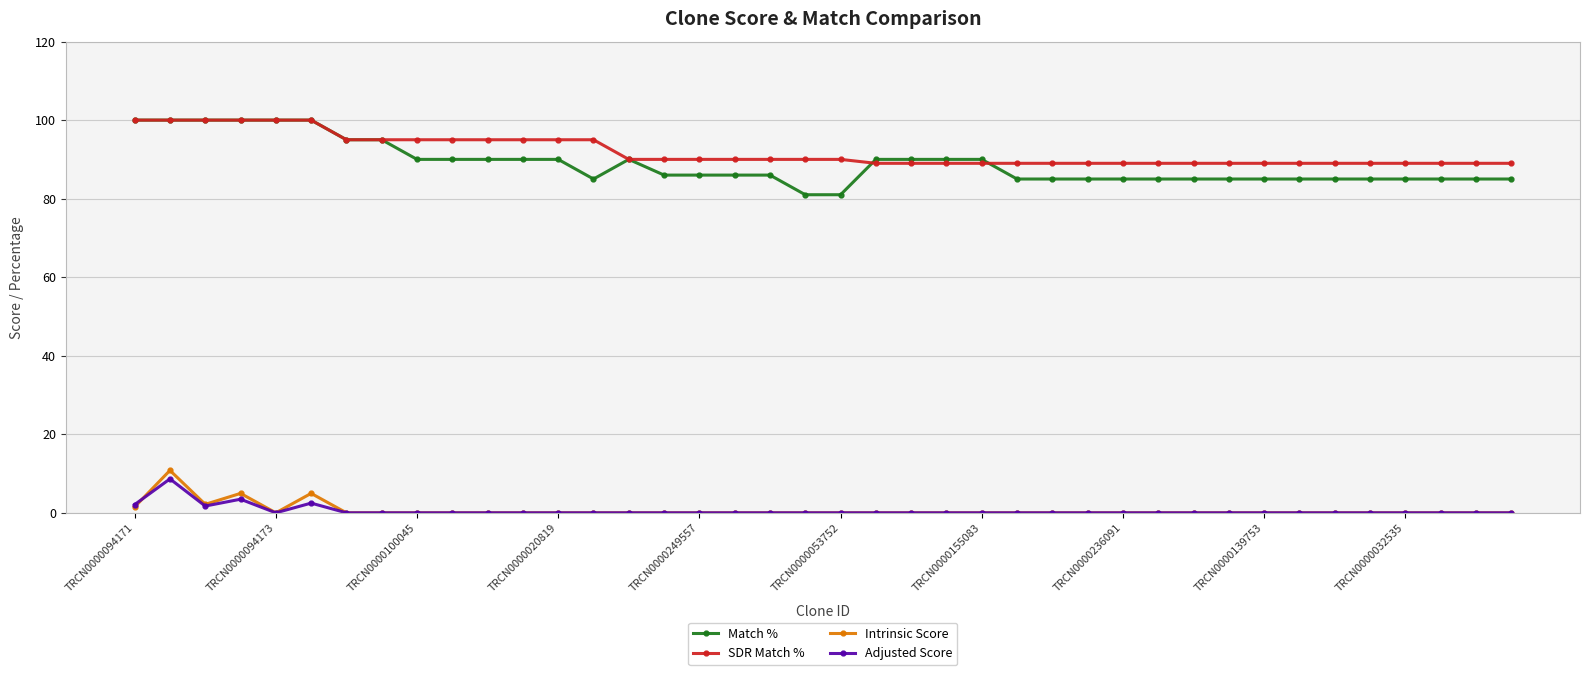

True or false: Intrinsic Score and Match % cross at least once.

False